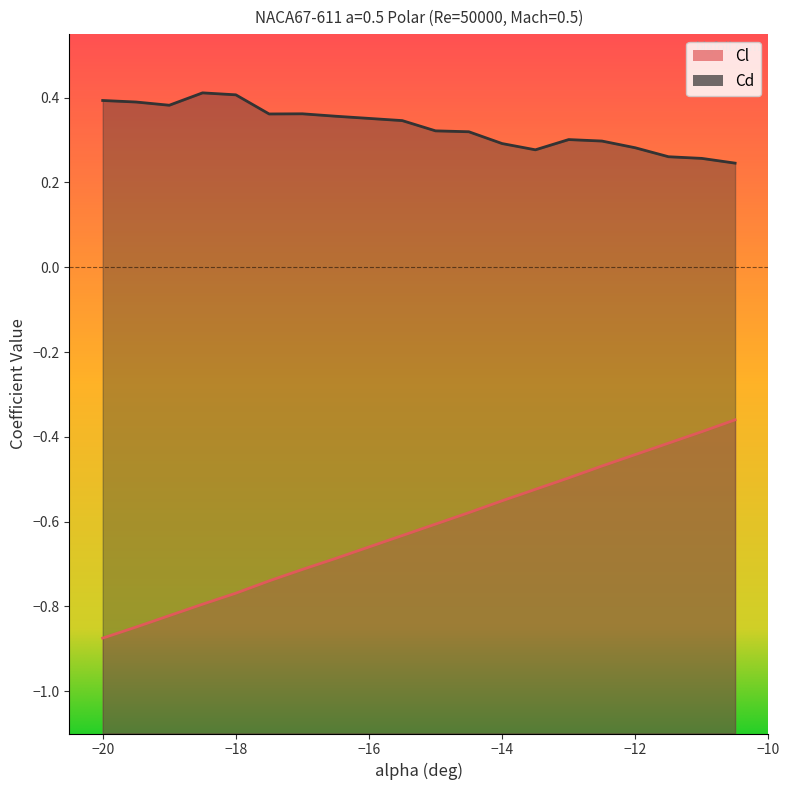

True or false: Cd has a value of 0.1 at -15.

False